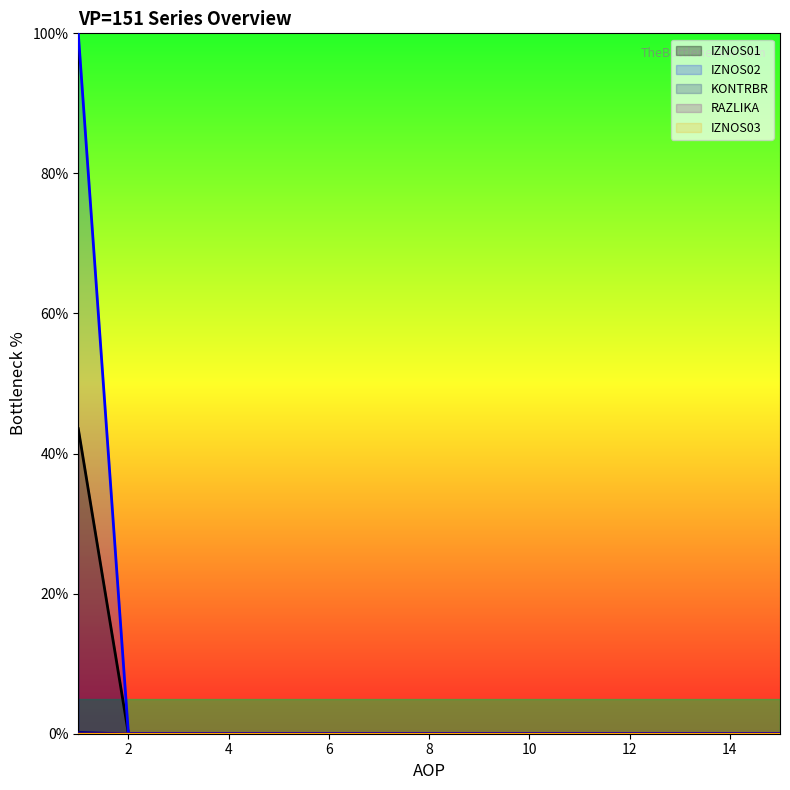

At which category is the sum across all series the highest?

1